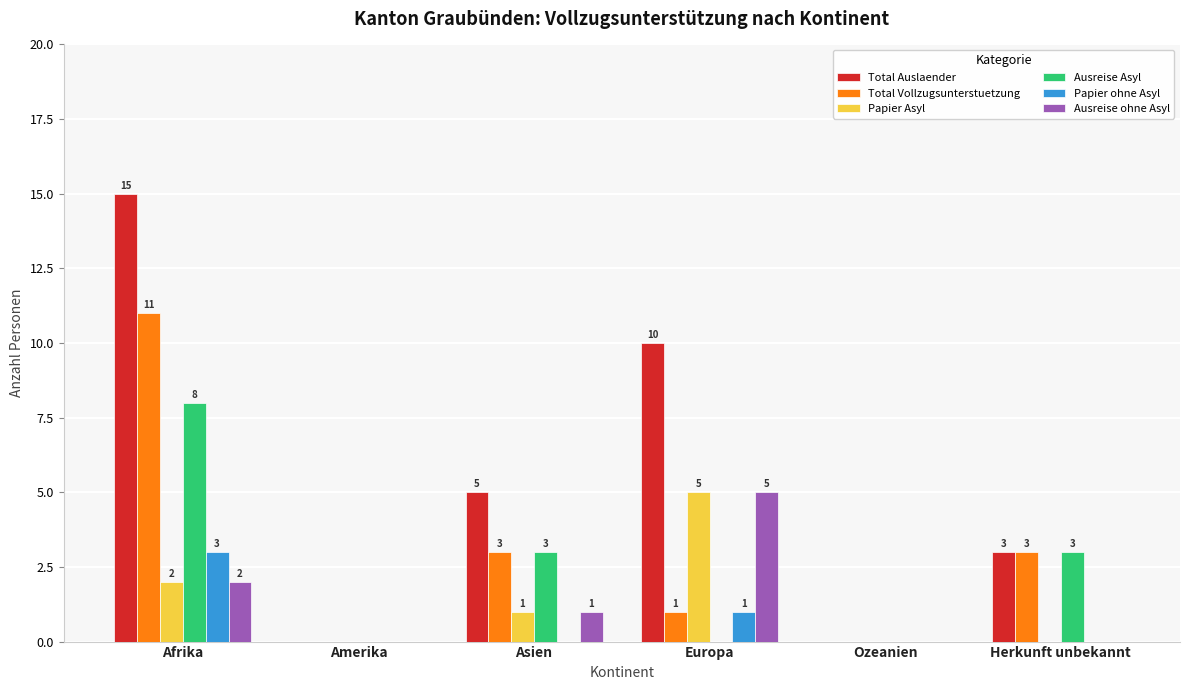

What is the sum of all Total Vollzugsunterstuetzung values?

18